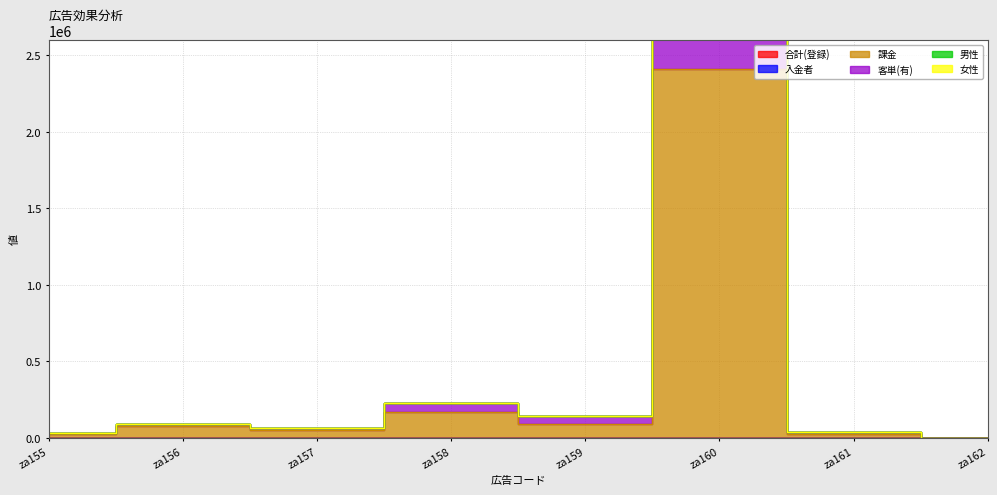

At which label does 男性 reach its minimum?

za162